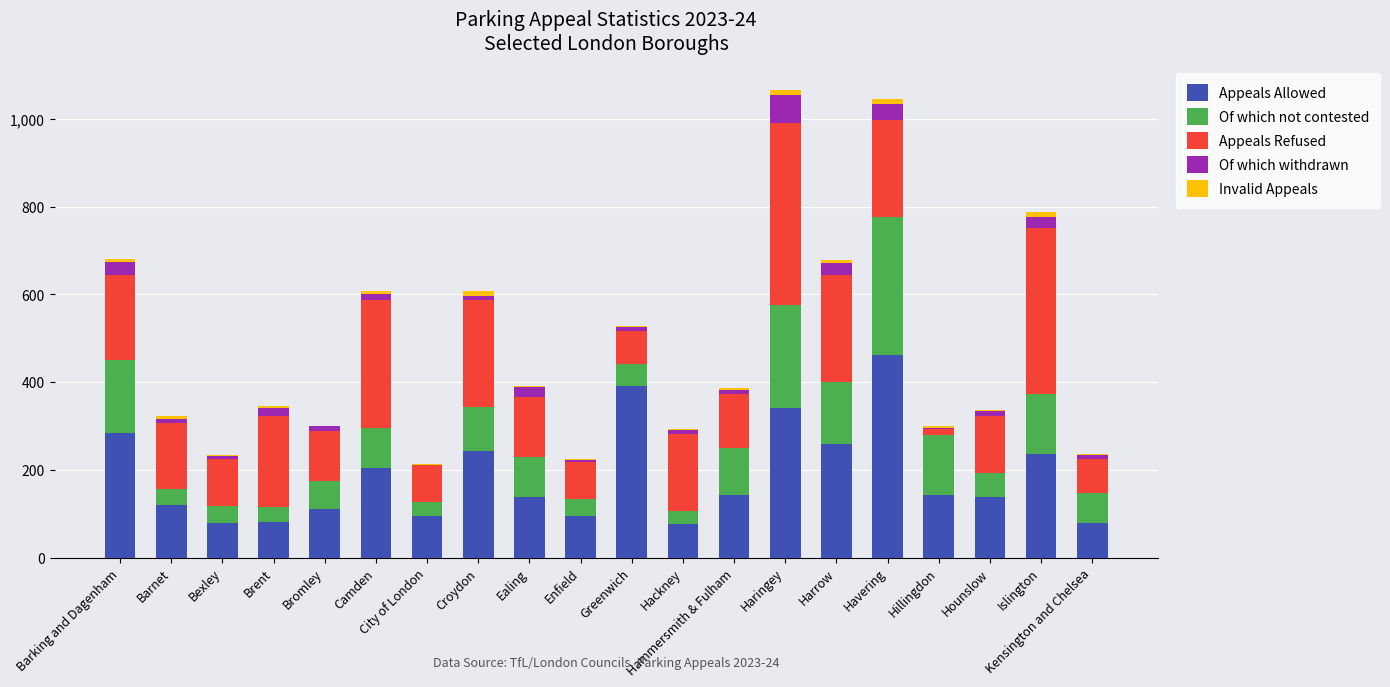

What are all the series names shown in the legend?

Appeals Allowed, Of which not contested, Appeals Refused, Of which withdrawn, Invalid Appeals